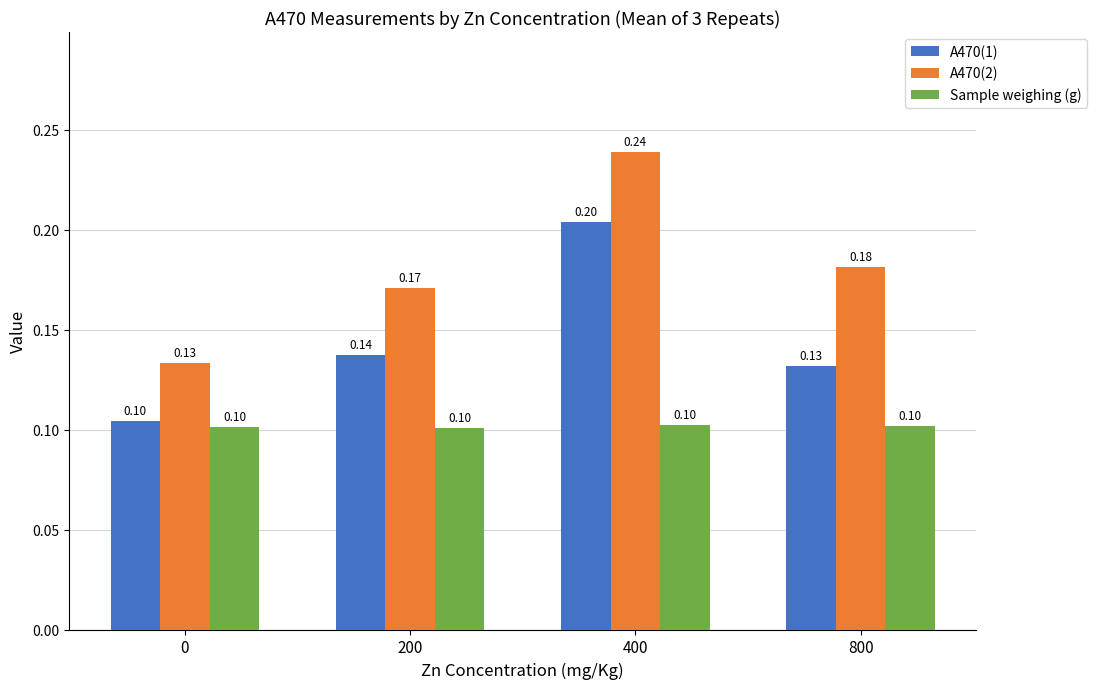

What is the sum of the Sample weighing (g) values at 0 and 400?

0.2